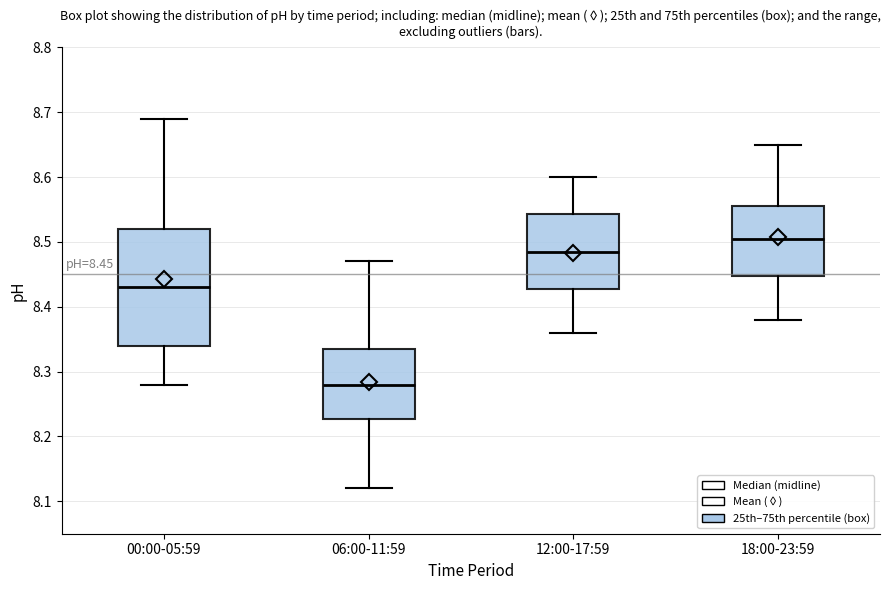

Comparing the boxes themselves (not the whiskers), which one is the tallest?

00:00-05:59